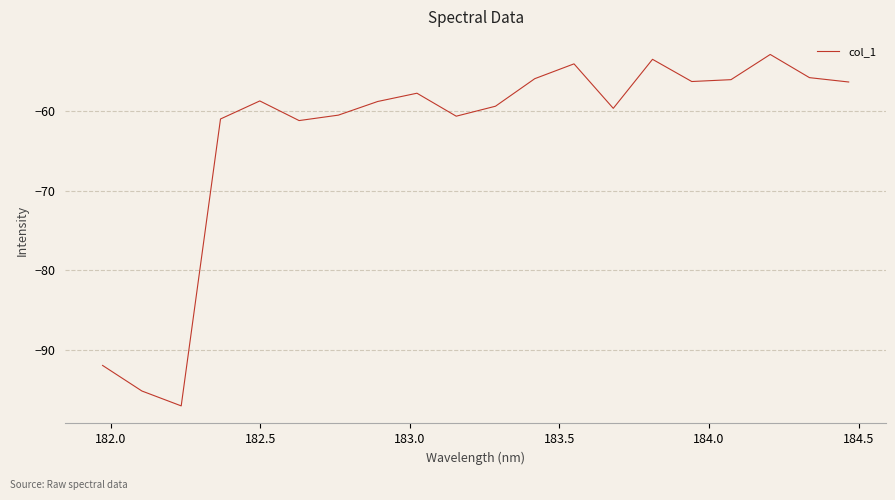

What is the minimum value shown in the chart?

-97.0